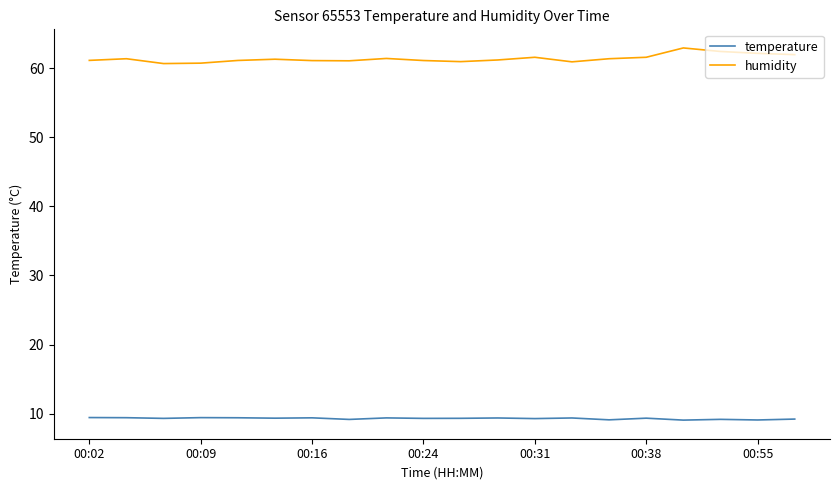

True or false: temperature and humidity cross at least once.

False